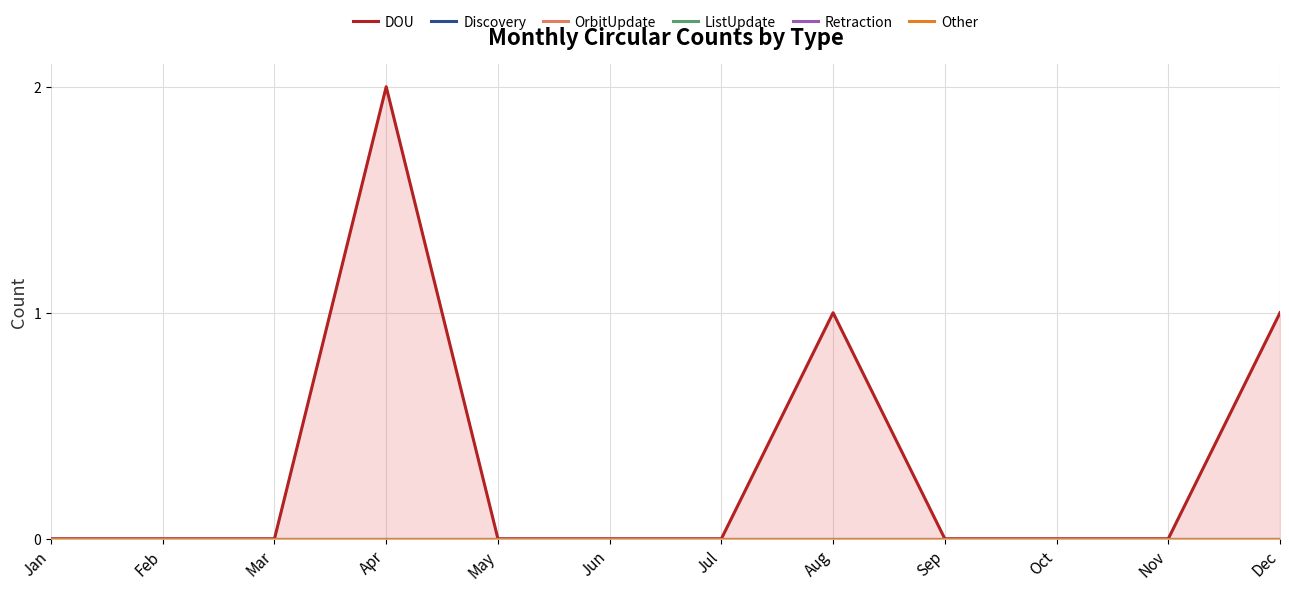

Reading left to right, transcribe all the data shown in this chart.

DOU: 0	0	0	2	0	0	0	1	0	0	0	1
Discovery: 0	0	0	0	0	0	0	0	0	0	0	0
OrbitUpdate: 0	0	0	0	0	0	0	0	0	0	0	0
ListUpdate: 0	0	0	0	0	0	0	0	0	0	0	0
Retraction: 0	0	0	0	0	0	0	0	0	0	0	0
Other: 0	0	0	0	0	0	0	0	0	0	0	0